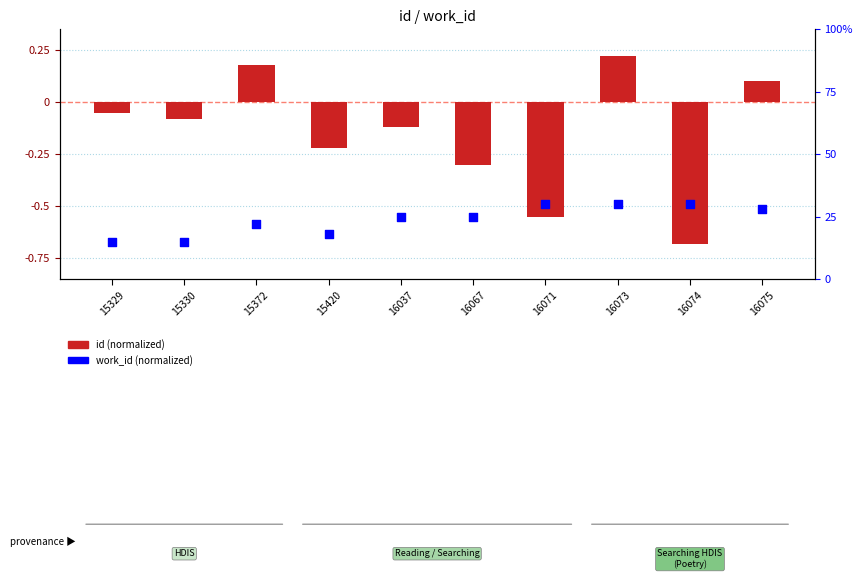

Which series has the largest total across all categories?

work_id (normalized)